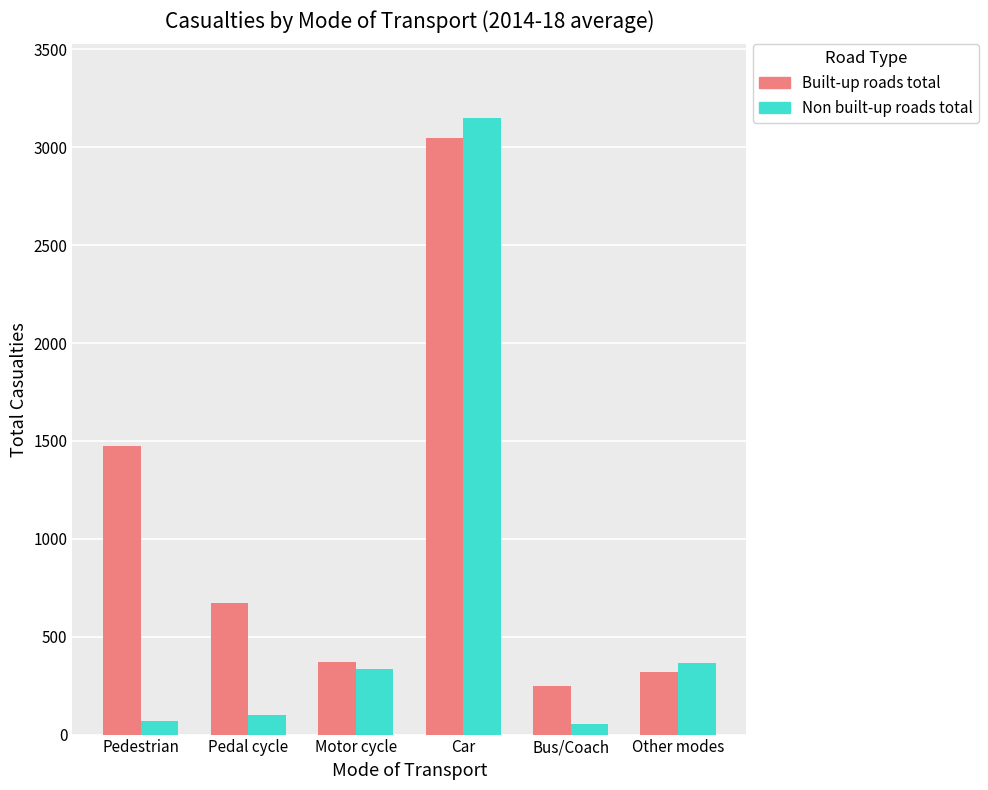

List the series in order of their overall mean, lowest first.

Non built-up roads total, Built-up roads total